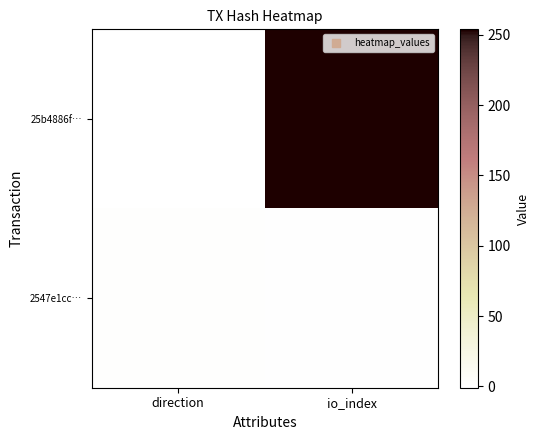

List the series in order of their peak value, lowest first.

2547e1cc…, 25b4886f…